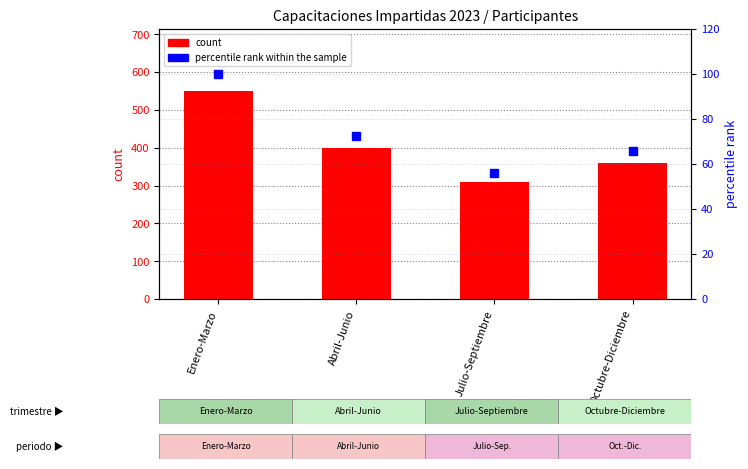

What position from the left is Enero-Marzo?

1